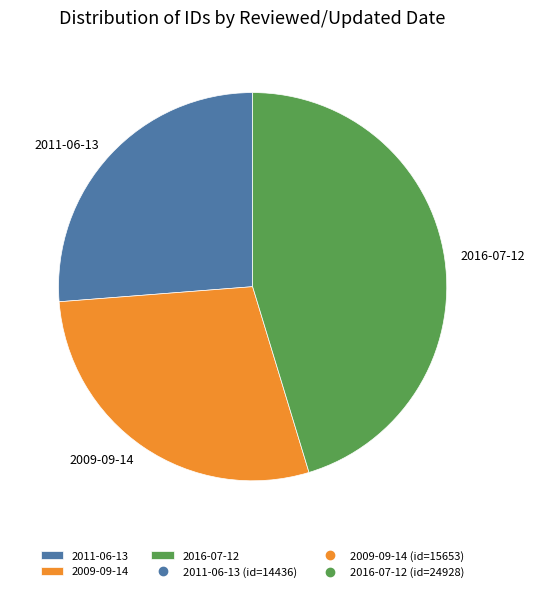

How many segments does this pie chart have?

3